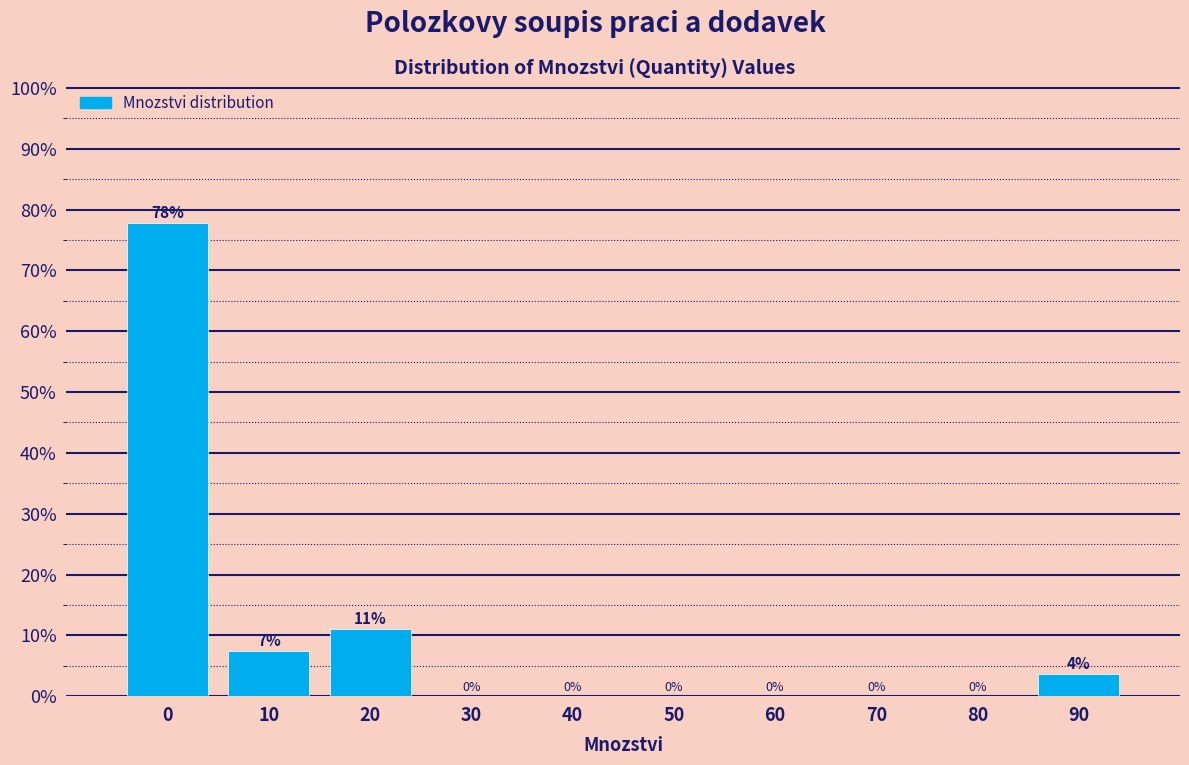

True or false: the data shows 45.1 at 80.

False